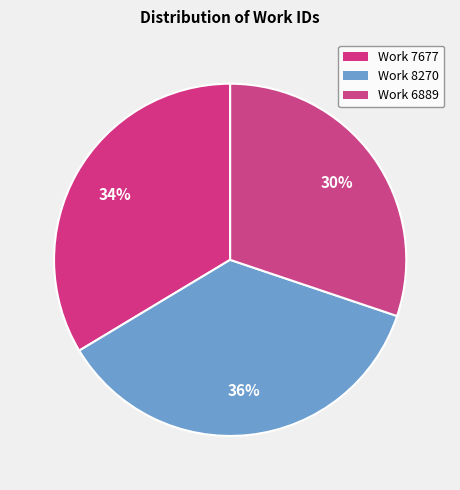

Is there a majority slice in this chart?

No